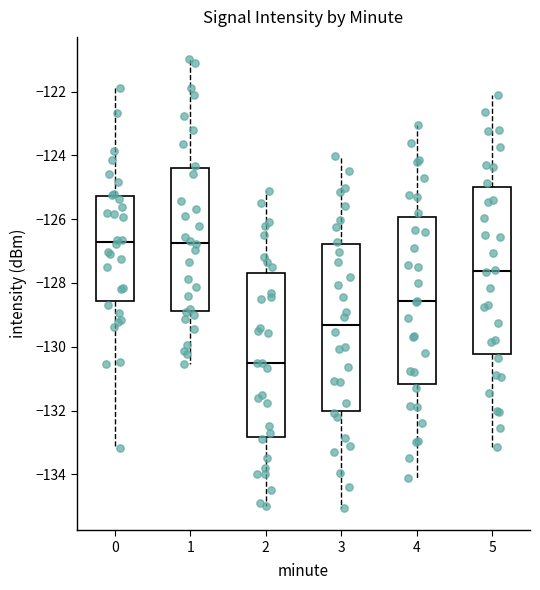

Reading left to right, transcribe this box plot: for each box, give where its median line is, the range the box spans, and where its two whiskers end, as read against the y-axis. The values are not printed on the chart, so give them approximately, as read against the axis.

0: median -126.8, box -128.6 to -125.2, whiskers -133.2 to -121.8
1: median -126.8, box -128.8 to -124.4, whiskers -130.6 to -121.0
2: median -130.4, box -132.8 to -127.6, whiskers -135.0 to -125.2
3: median -129.4, box -132.0 to -126.8, whiskers -135.0 to -124.0
4: median -128.6, box -131.2 to -126.0, whiskers -134.0 to -123.0
5: median -127.6, box -130.2 to -125.0, whiskers -133.2 to -122.0